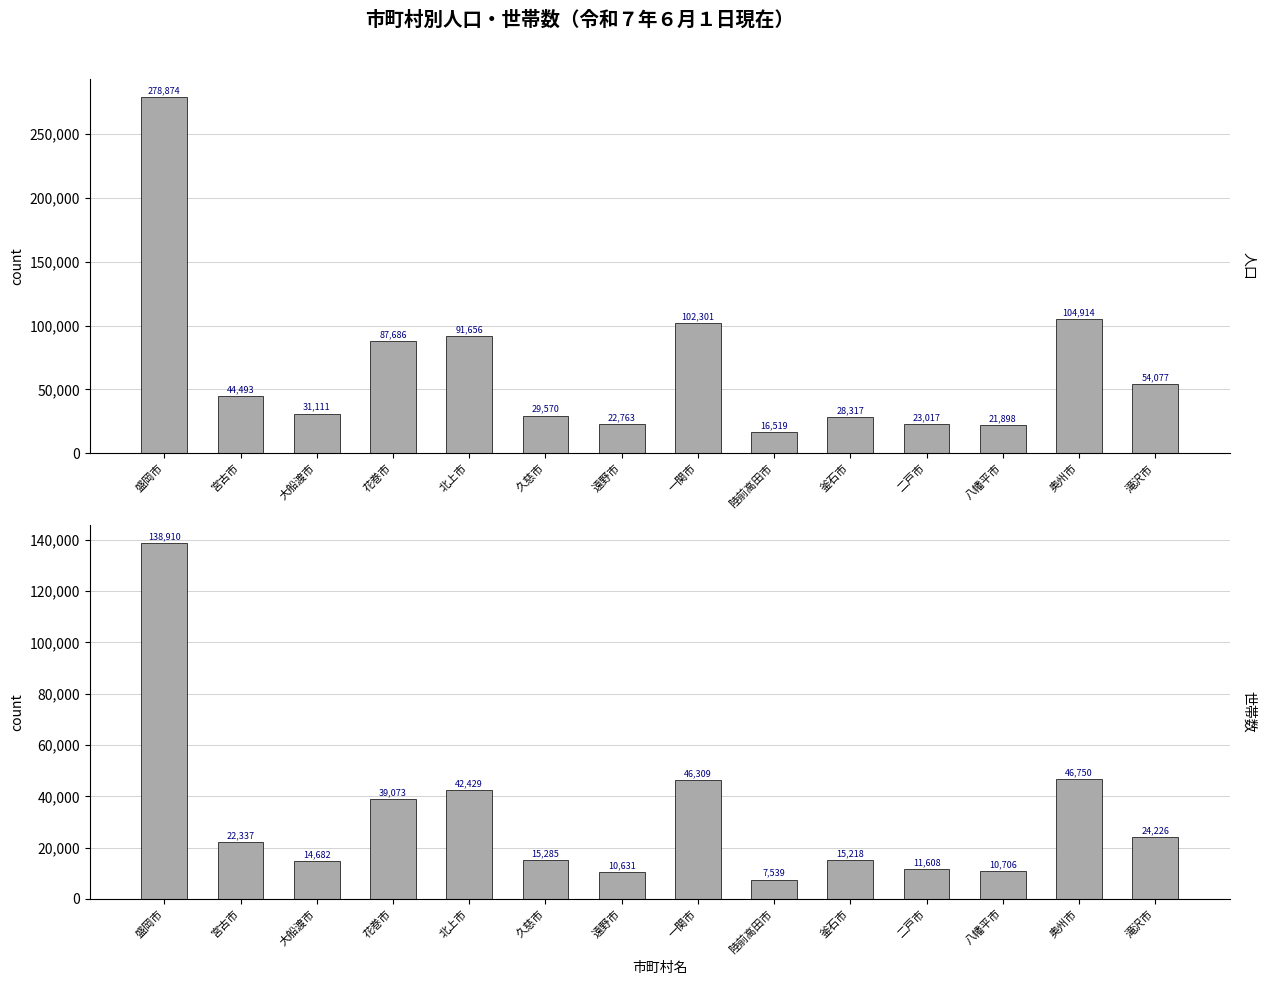

Is it true that 世帯数 equals 138910 at 盛岡市?

True